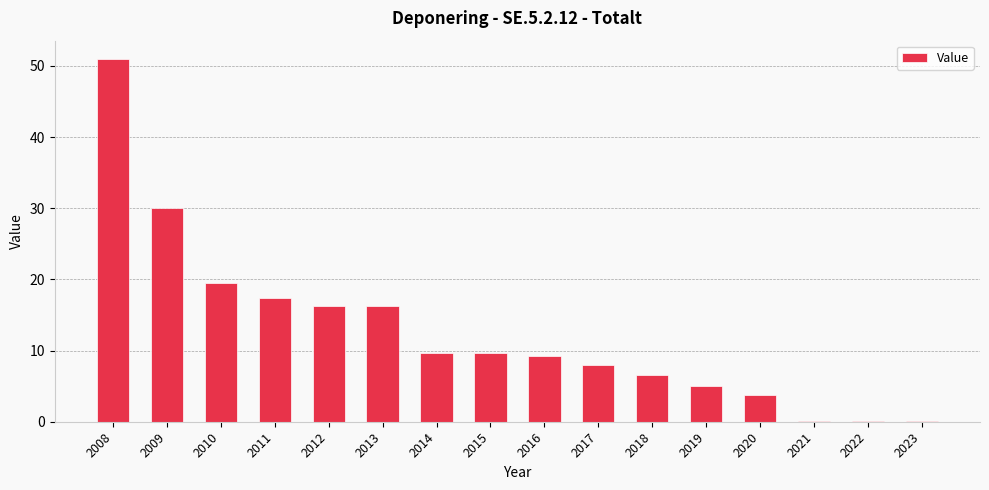

Are the bars horizontal?

No